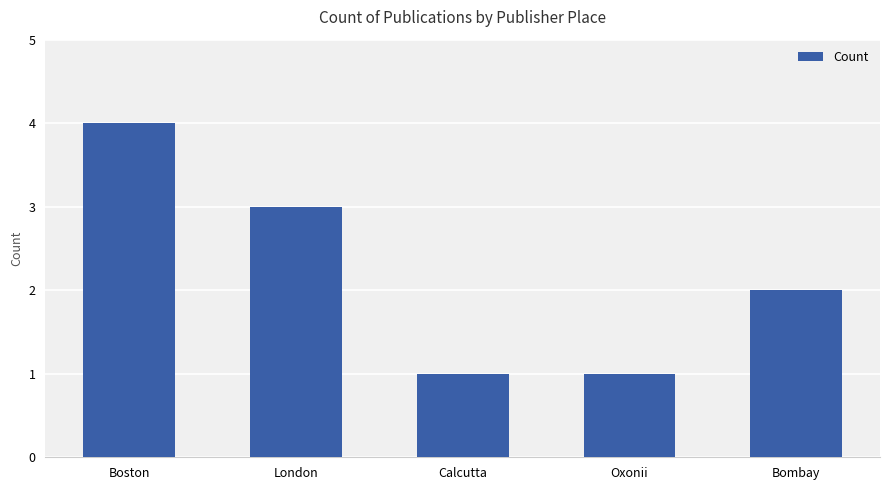

Between Calcutta and Boston, which is larger?

Boston